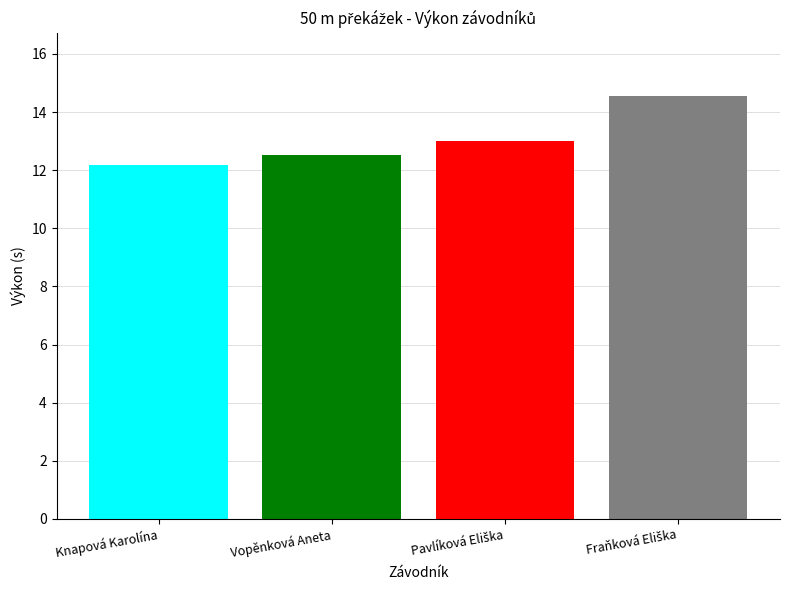

What is the average value?

13.1